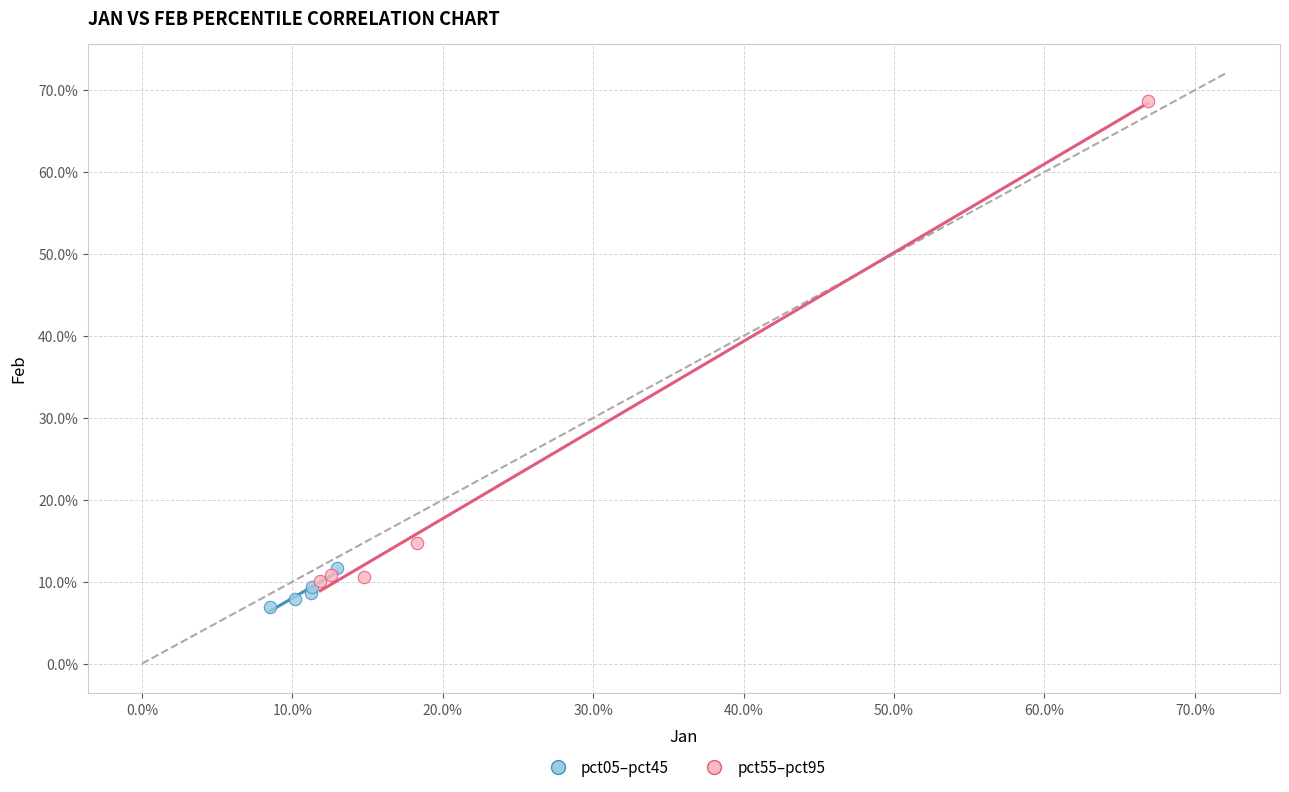

Which series has the widest spread of Y values?

pct55–pct95